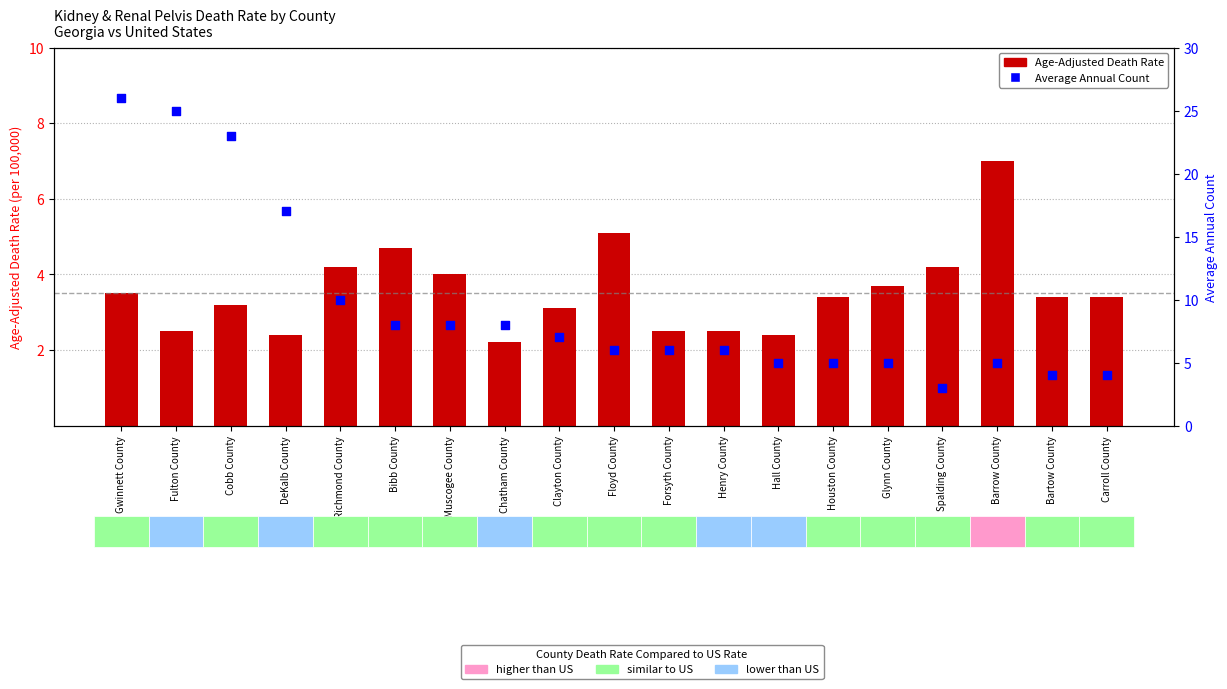

What is the total value across all series at Clayton County?

10.1